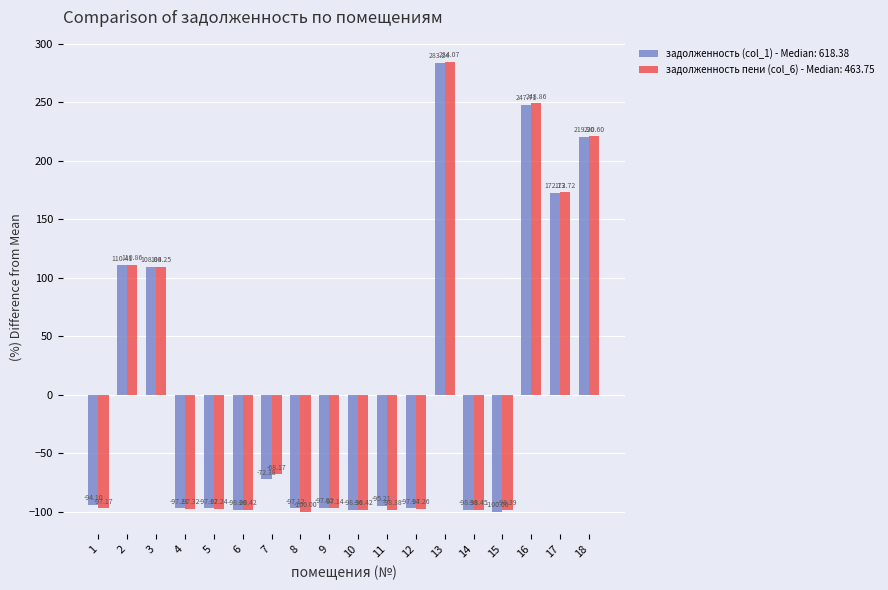

Which series has the largest range (max minus min)?

задолженность пени (col_6) - Median: 463.75